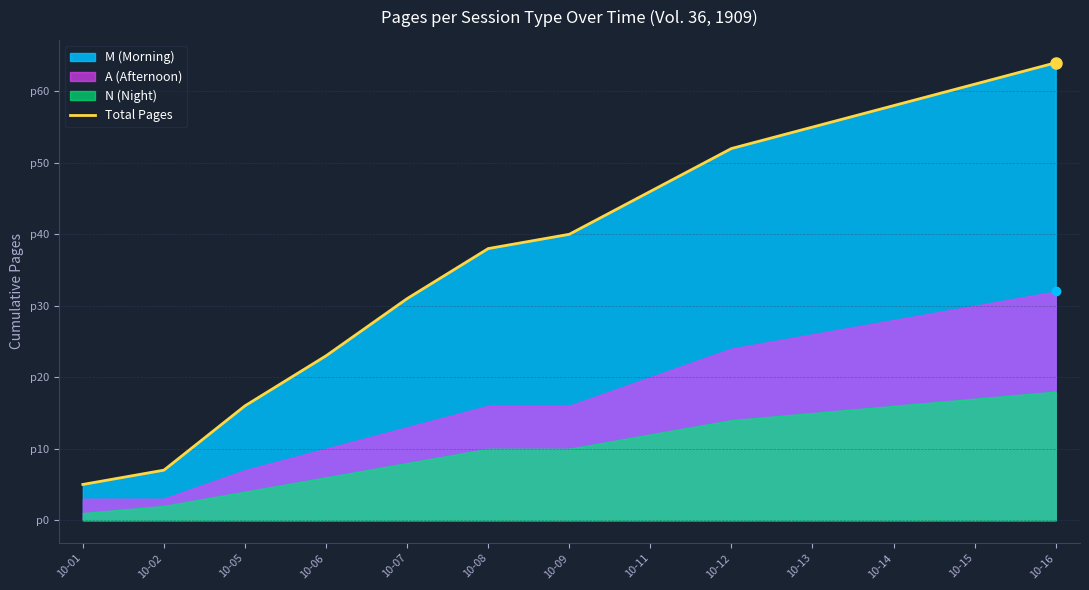

Between 10-13 and 10-14, which is larger?

10-14